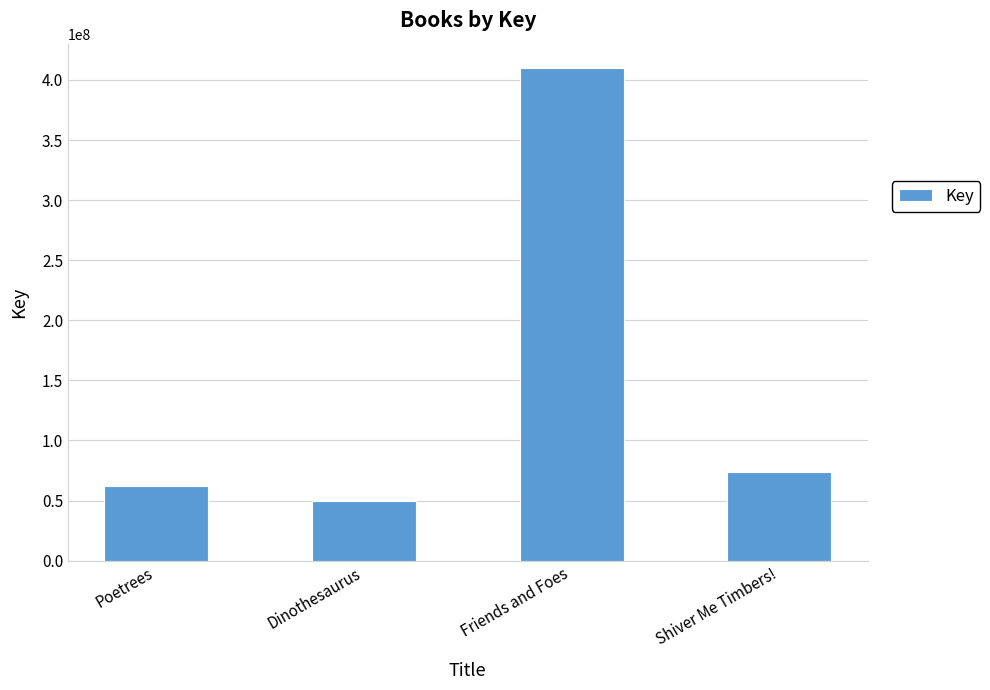

Is it true that the value at Shiver Me Timbers! is 120928367?

False